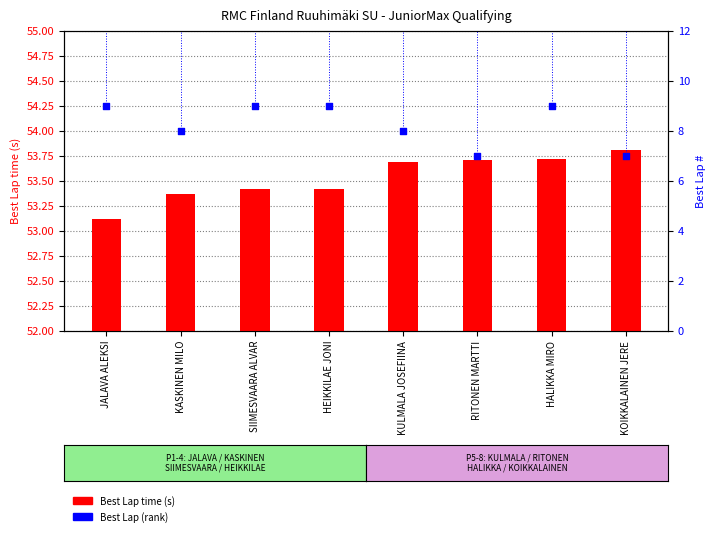

What is the total value across all series at HALIKKA MIRO?

62.7